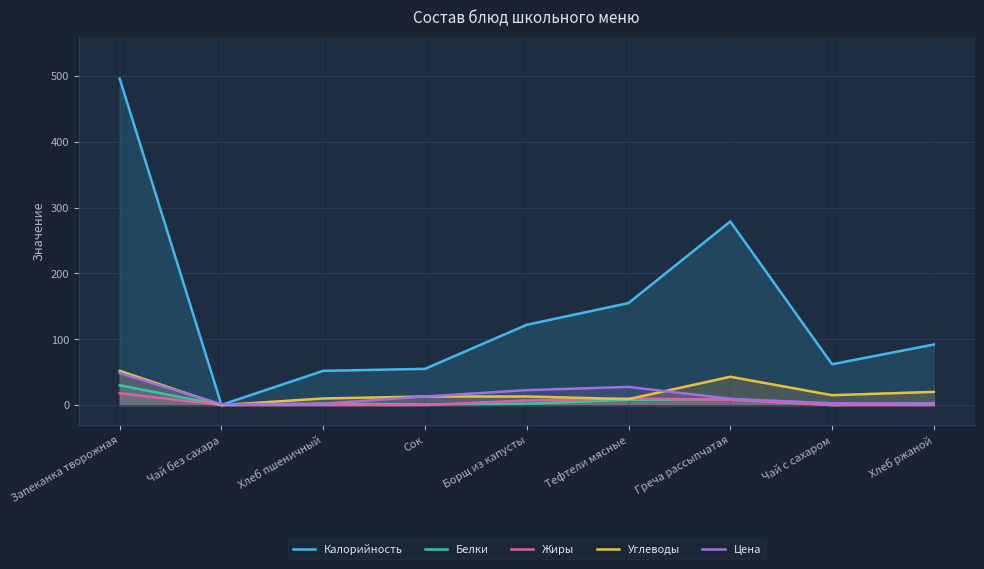

At which category does Белки reach its first local peak?

Хлеб пшеничный